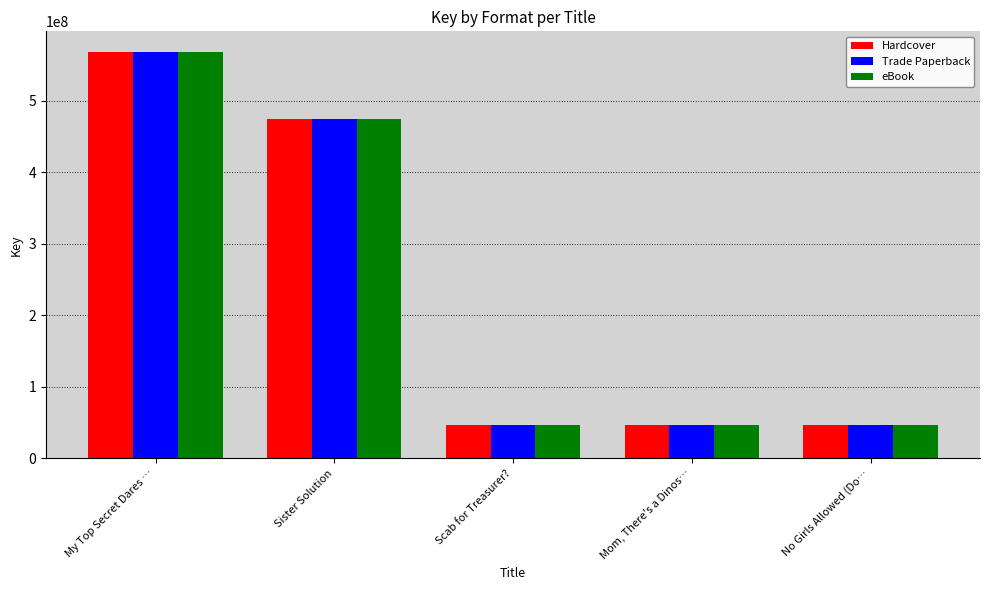

List the labels in order of eBook value, smallest first.

No Girls Allowed (Do…, Mom, There's a Dinos…, Scab for Treasurer?, Sister Solution, My Top Secret Dares …